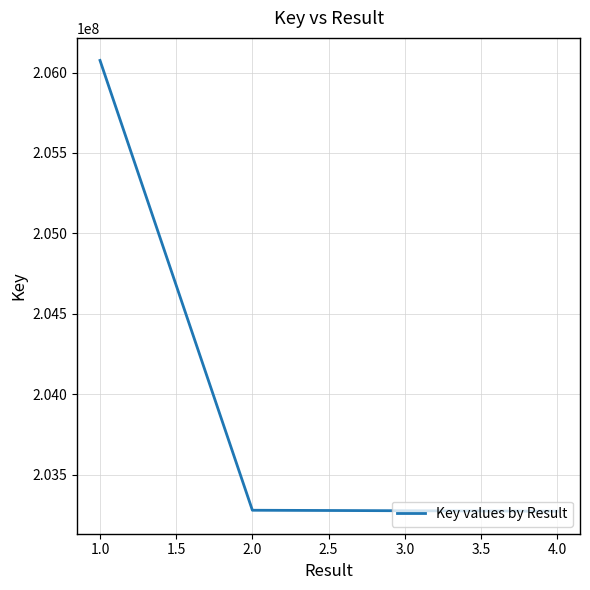

How many distinct data groups are displayed?

1